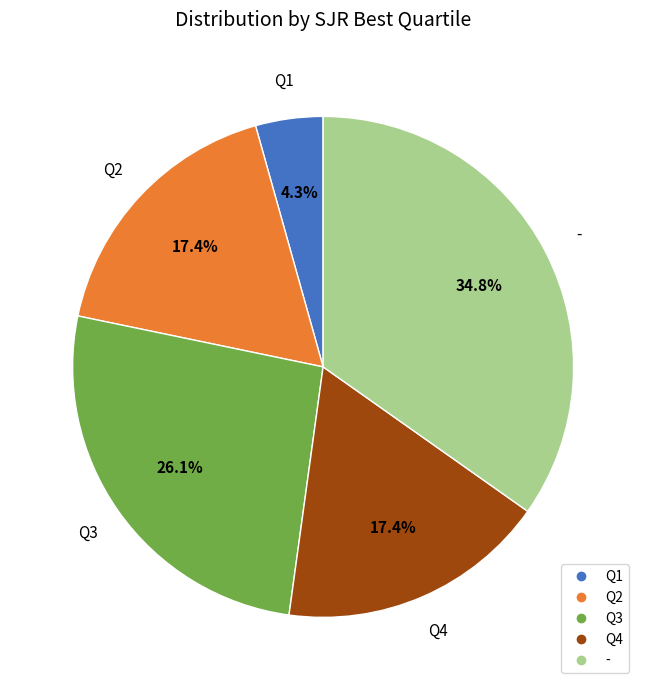

Which has a higher value, - or Q1?

-